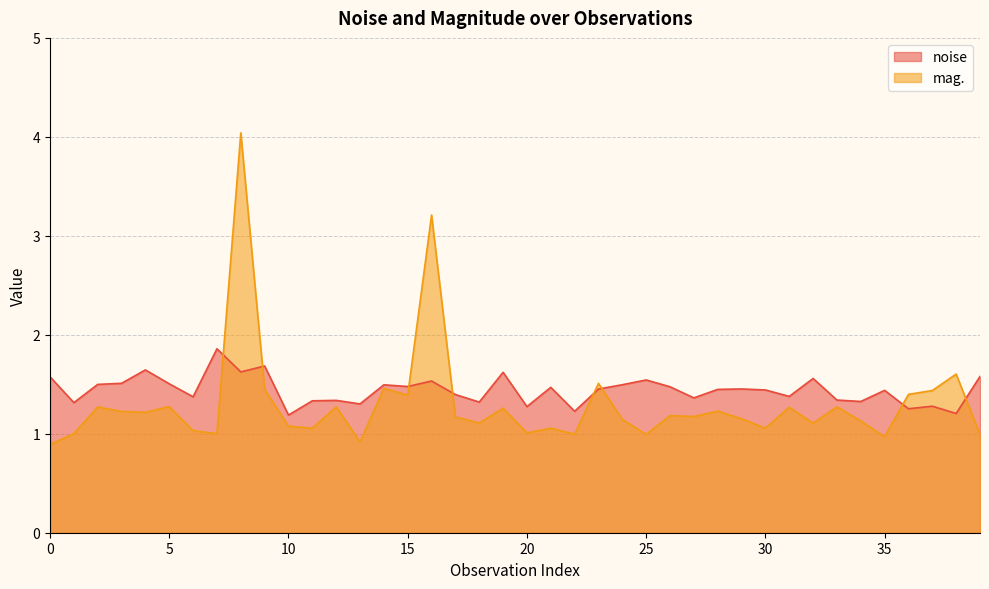

How many interior local peaks does the mag. series have?

14